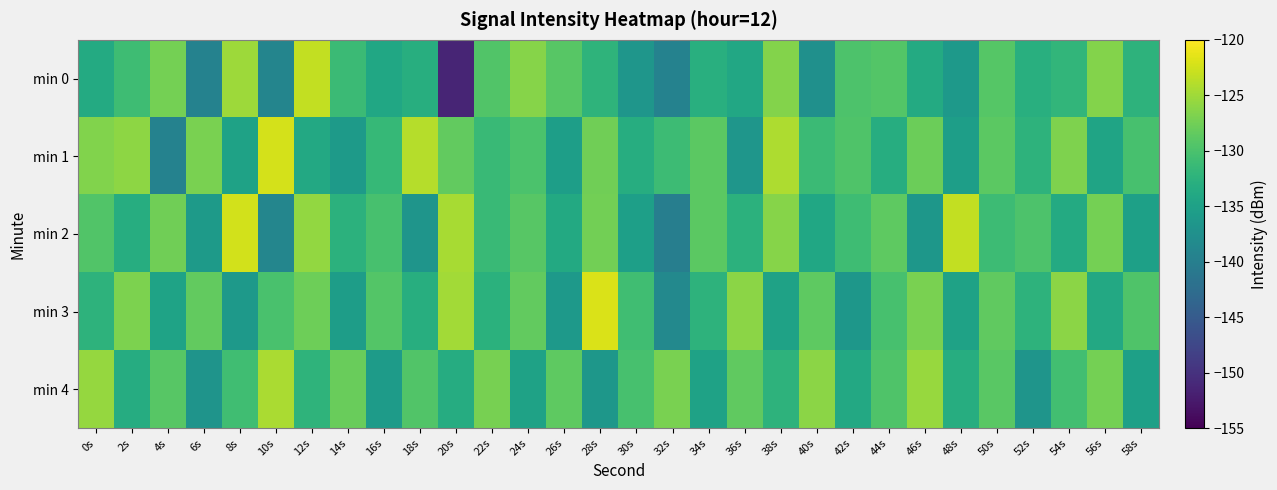

At 22s, list the series in order from smallest to largest.

min 3, min 2, min 1, min 0, min 4